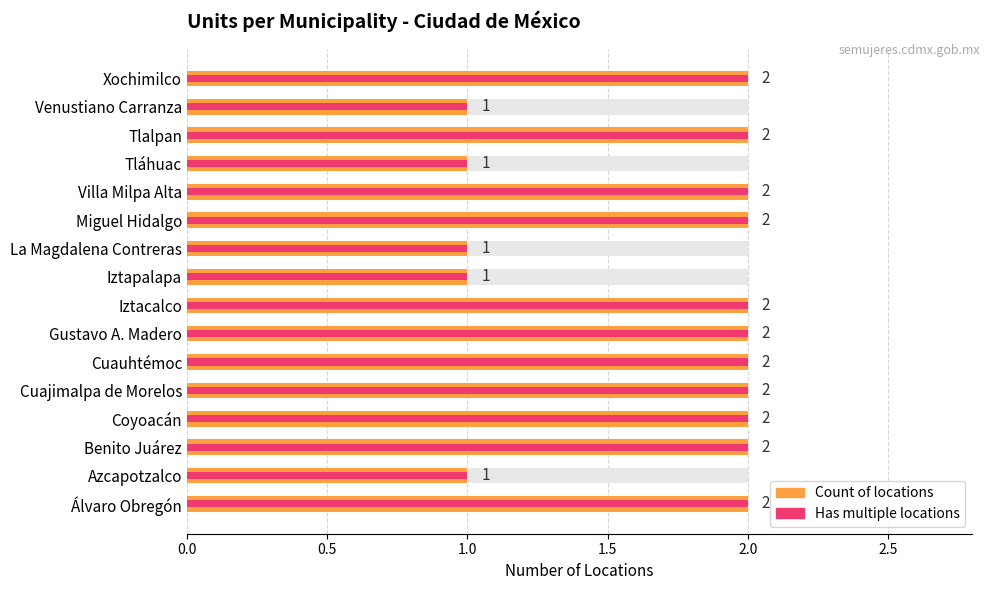

Which series has the largest total across all categories?

Count of locations